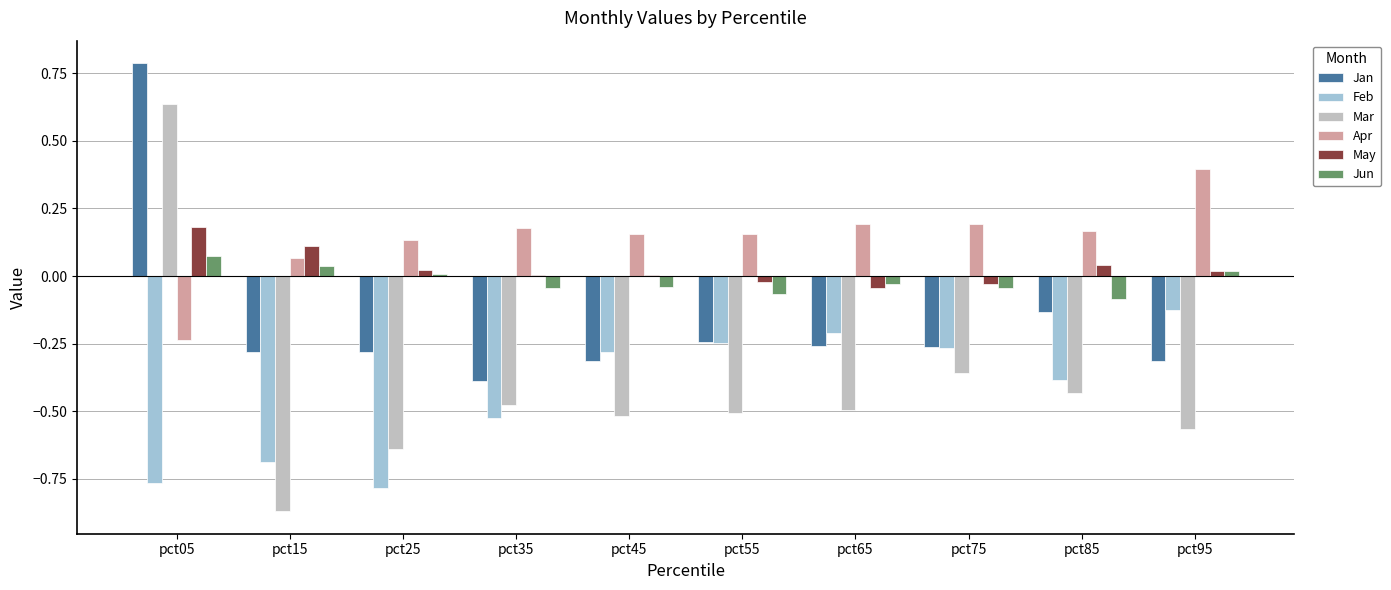

At which label is Apr closest to 0?

pct15